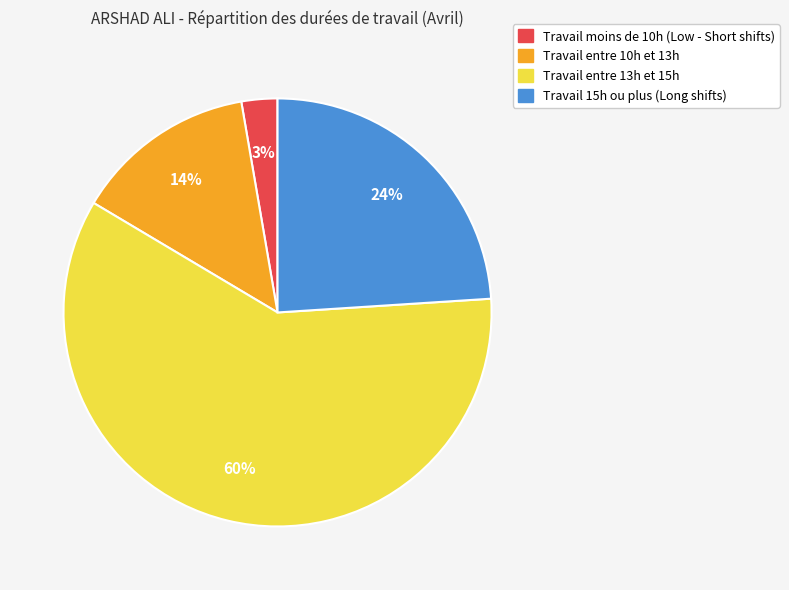

To the nearest percent, what is the average slice percentage?

25%